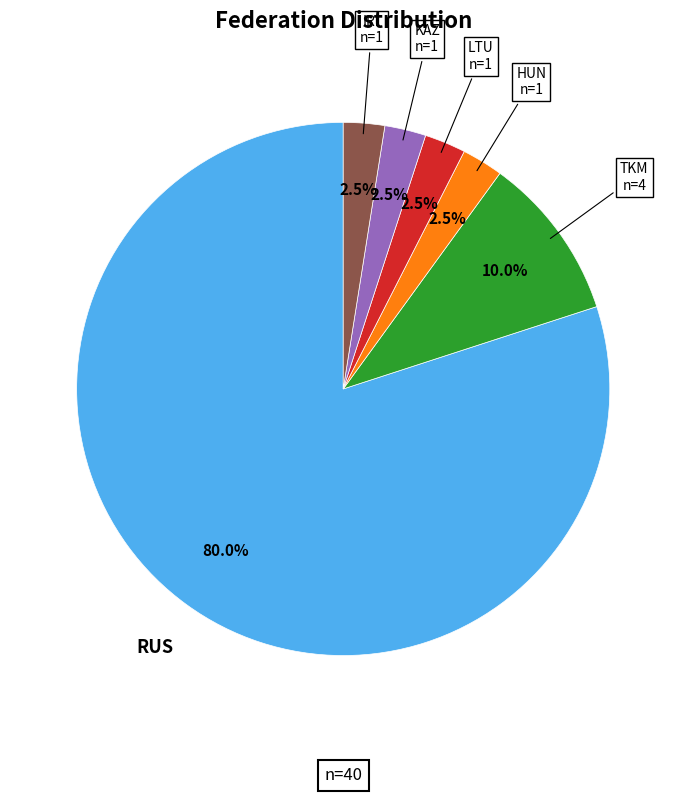

Is there any slice that represents more than half of the pie?

Yes